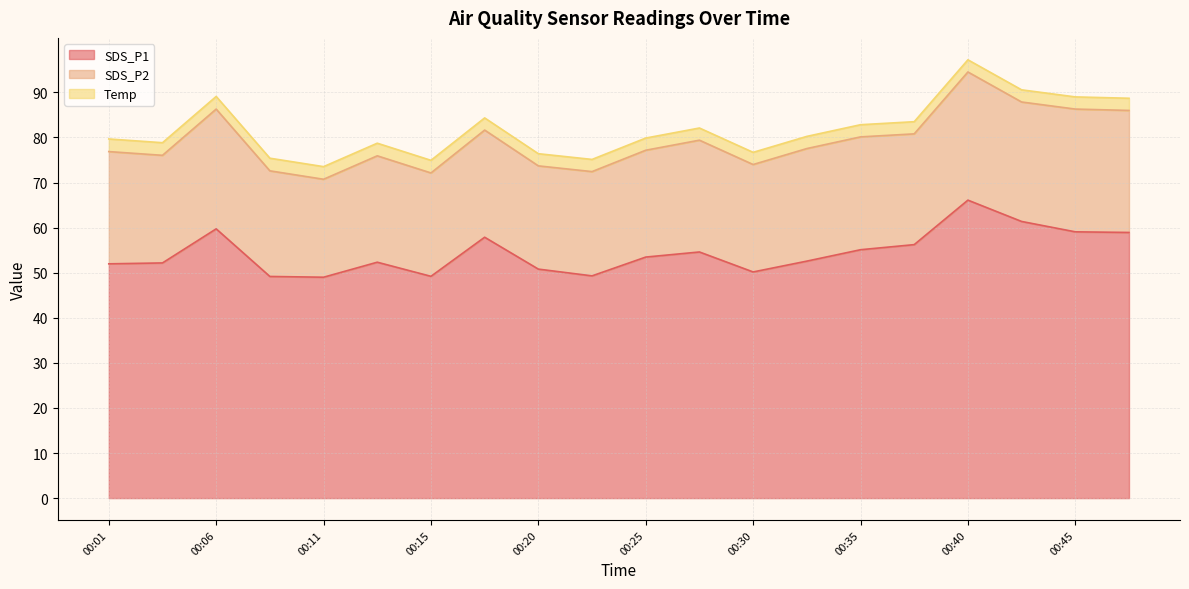

Which series has the largest total across all categories?

SDS_P1